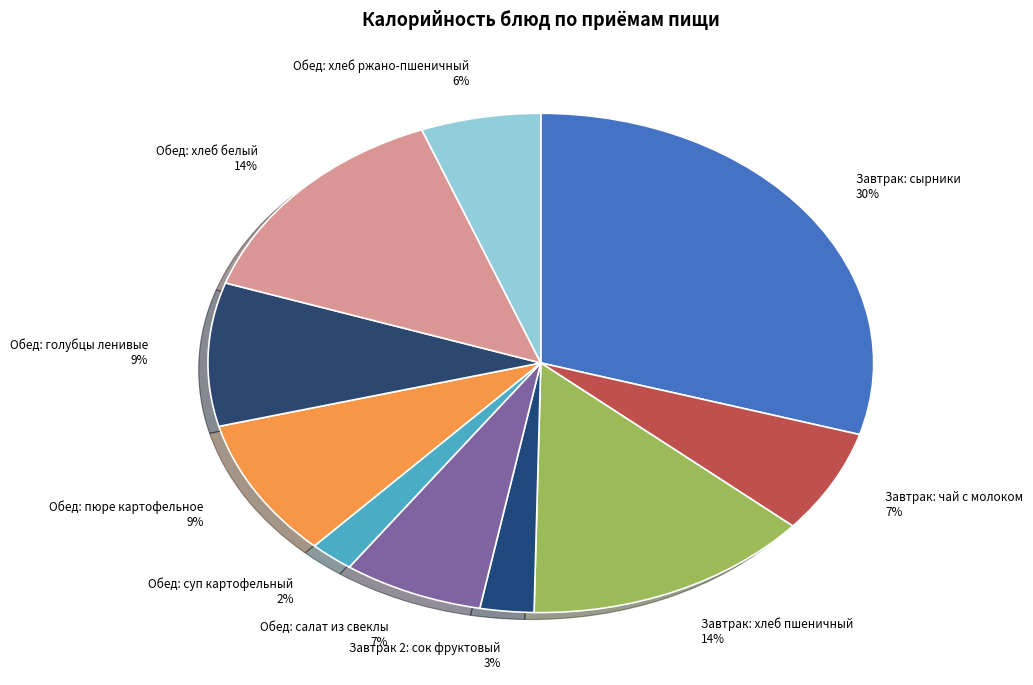

To the nearest percent, what is the average slice percentage?

10%